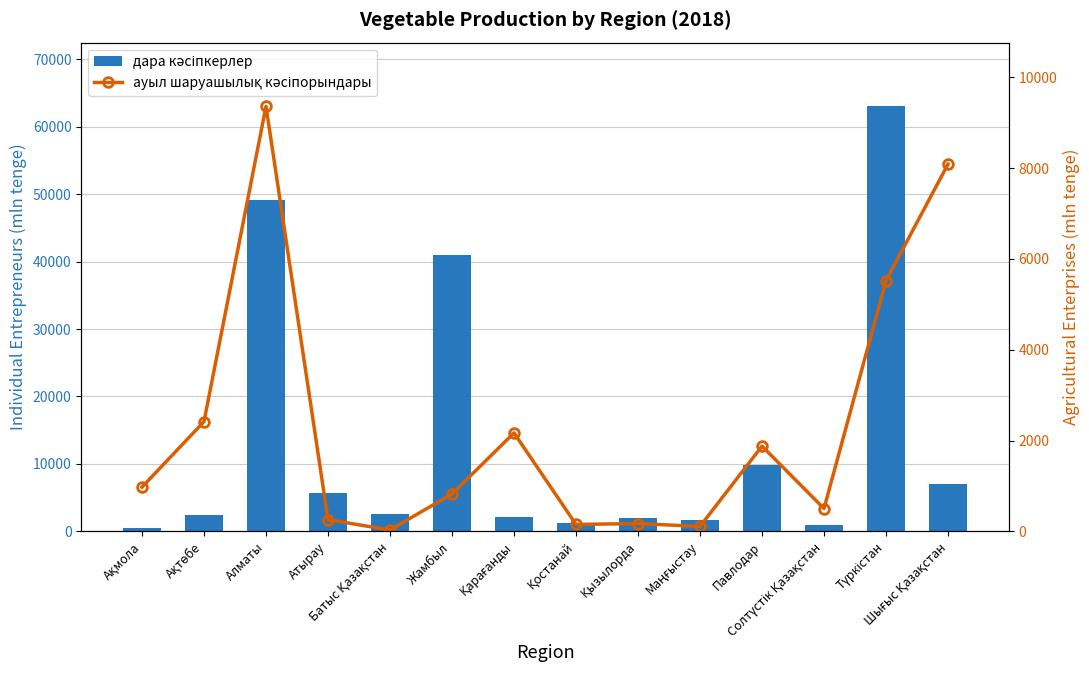

List the series in order of their peak value, highest first.

дара кәсіпкерлер, ауыл шаруашылық кәсіпорындары